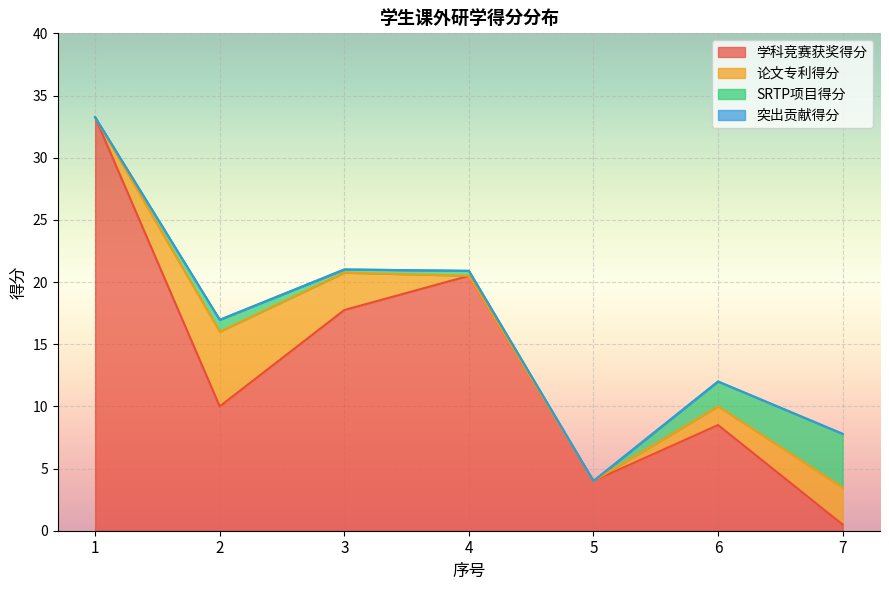

Is it true that 学科竞赛获奖得分 equals 17.8 at 3?

True